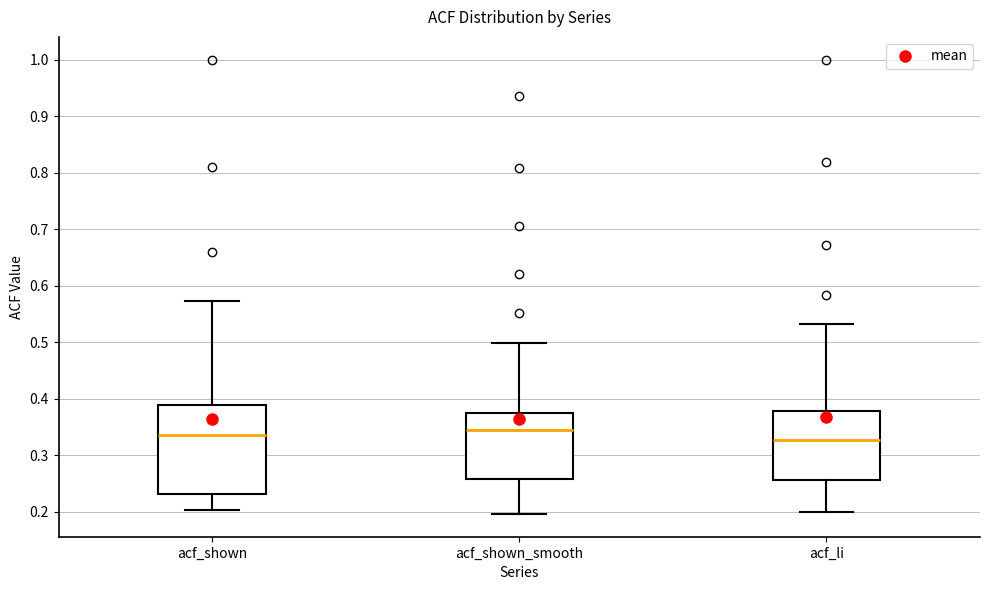

Reading left to right, read every box against the y-axis: the position of its median line, the range the box covers, and the ends of its whiskers. The values are not printed on the chart, so give them approximately, as read against the axis.

acf_shown: median 0.34, box 0.23 to 0.39, whiskers 0.20 to 0.57
acf_shown_smooth: median 0.34, box 0.26 to 0.38, whiskers 0.20 to 0.50
acf_li: median 0.33, box 0.26 to 0.38, whiskers 0.20 to 0.53